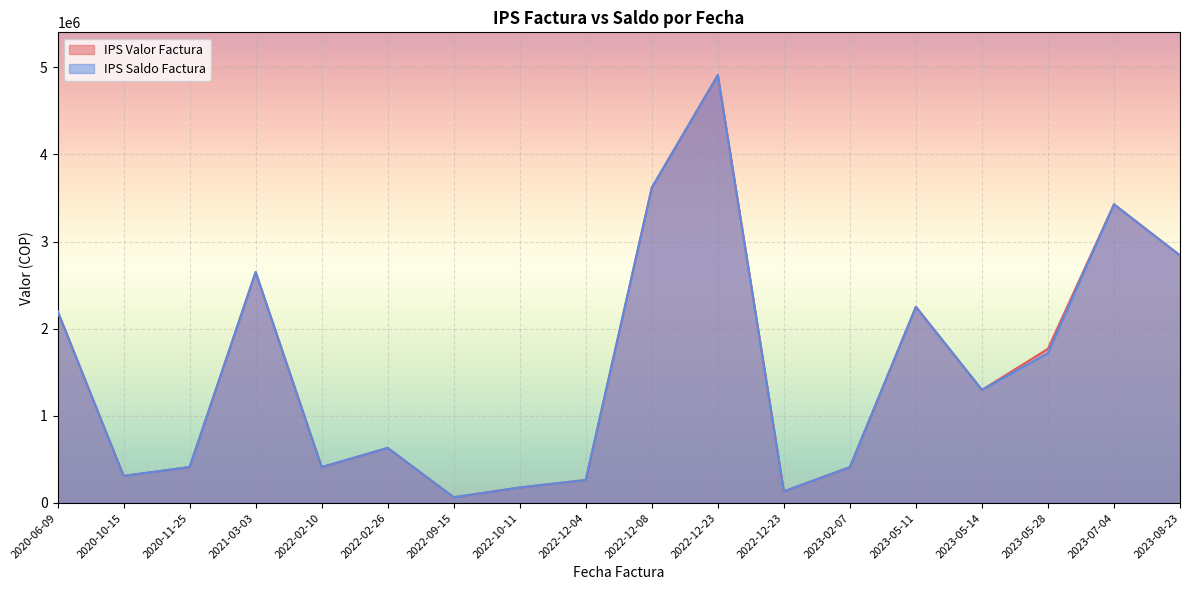

At which category does IPS Valor Factura reach its first local peak?

2021-03-03